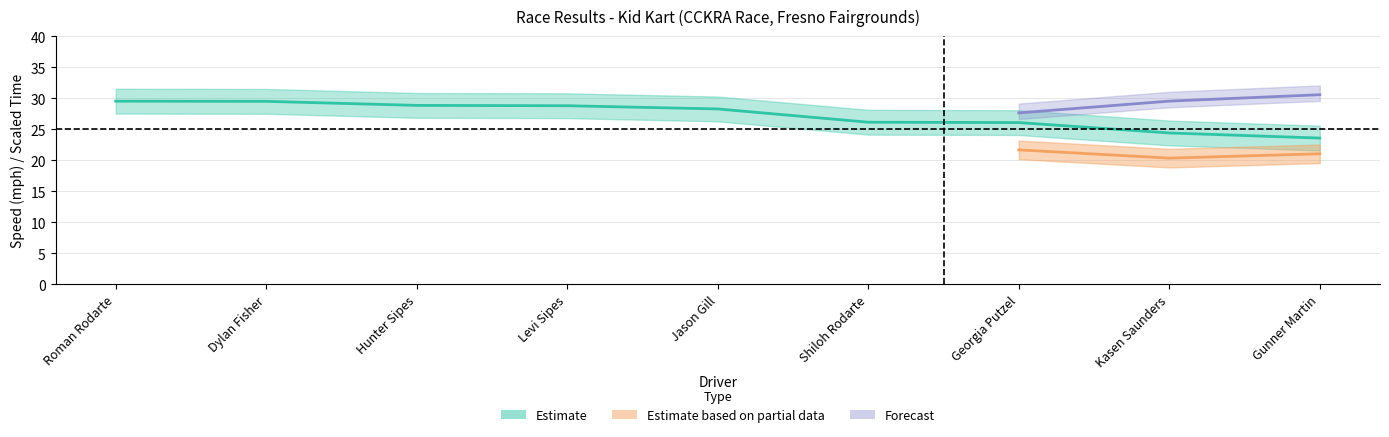

What is the difference between the second highest and second lowest values?

5.1